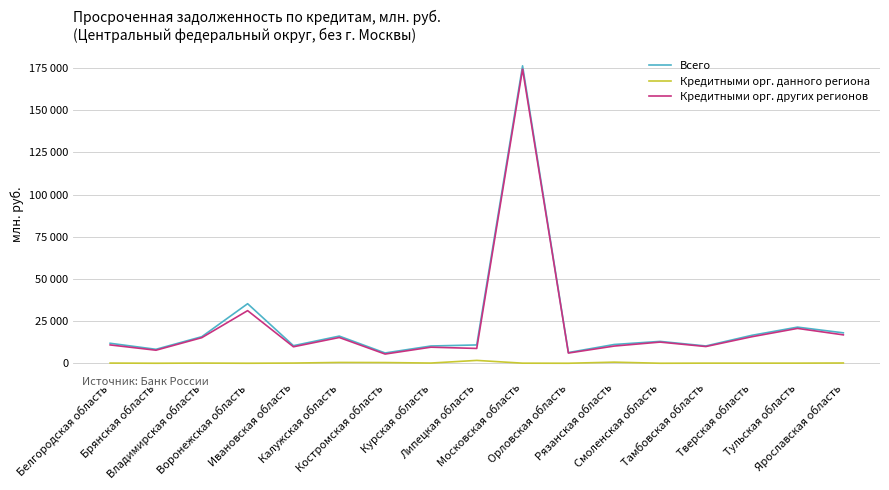

What is the average value of the Кредитными орг. данного региона series?

236